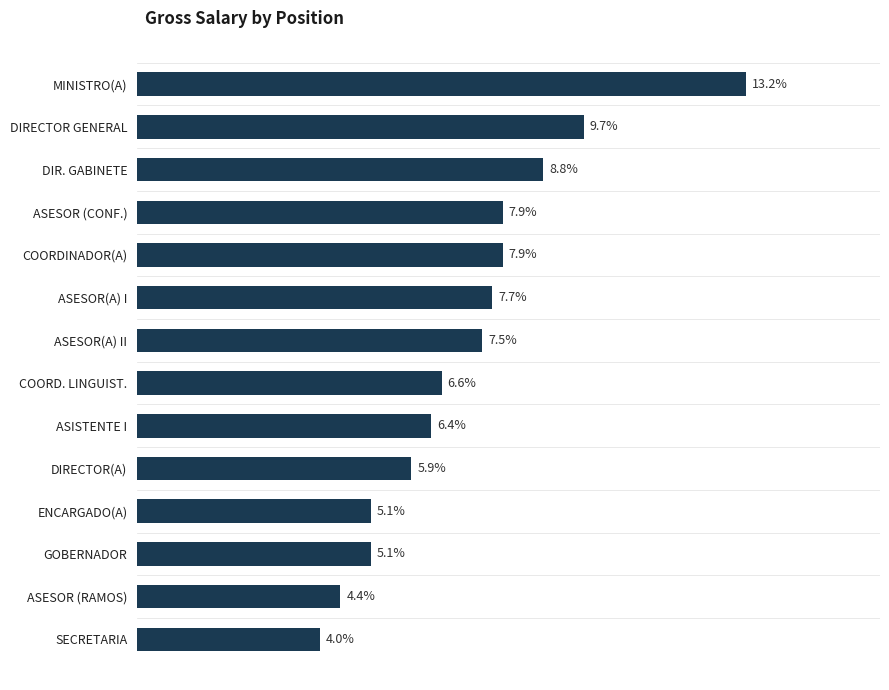

Does the chart contain any negative values?

No